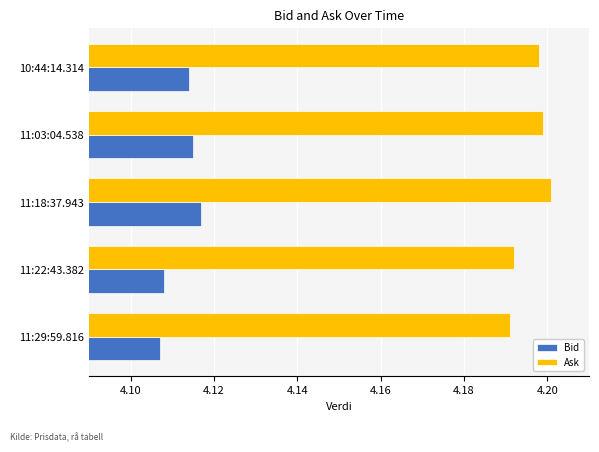

True or false: Ask has a value of 4.2 at 11:29:59.816.

True